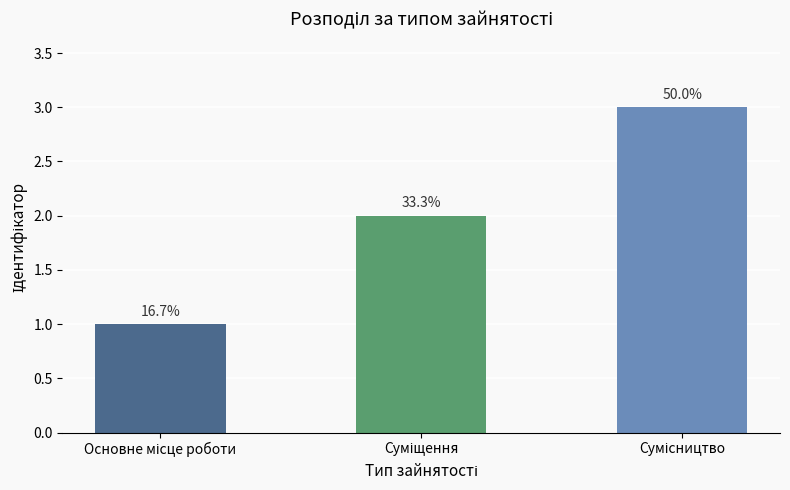

What is the change in value from Суміщення to Сумісництво?

+1